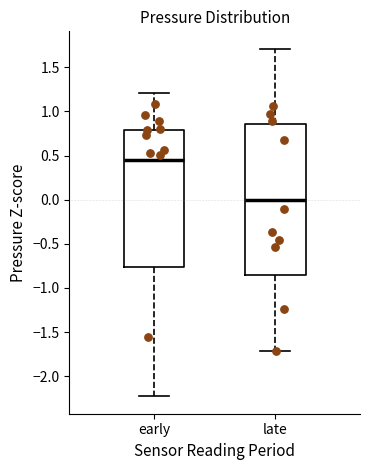

Which box has the highest median line?

early